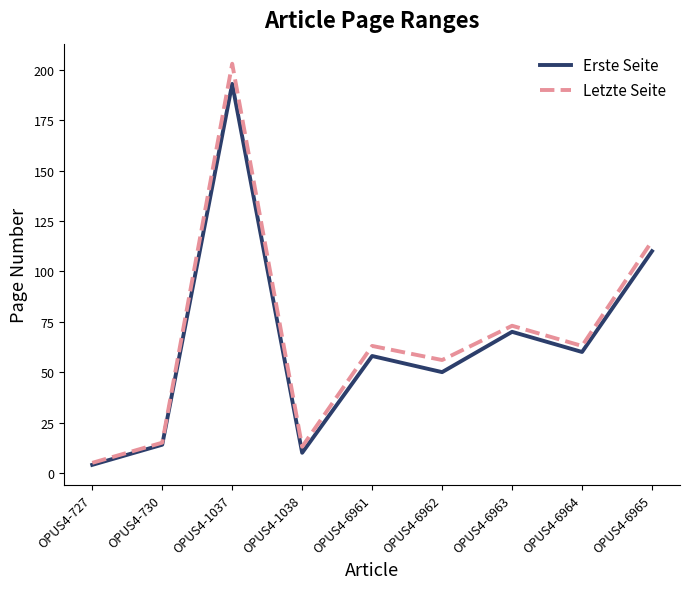

How many series are shown in this chart?

2